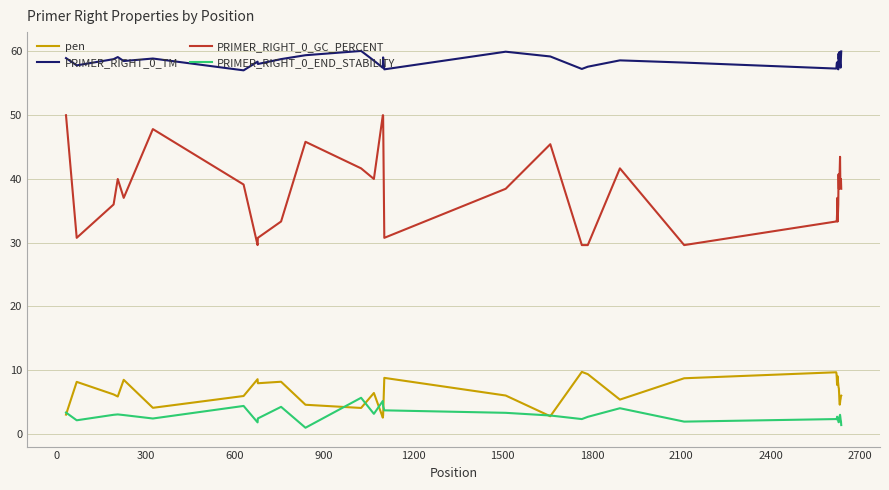

Which series has the largest total across all categories?

PRIMER_RIGHT_0_TM